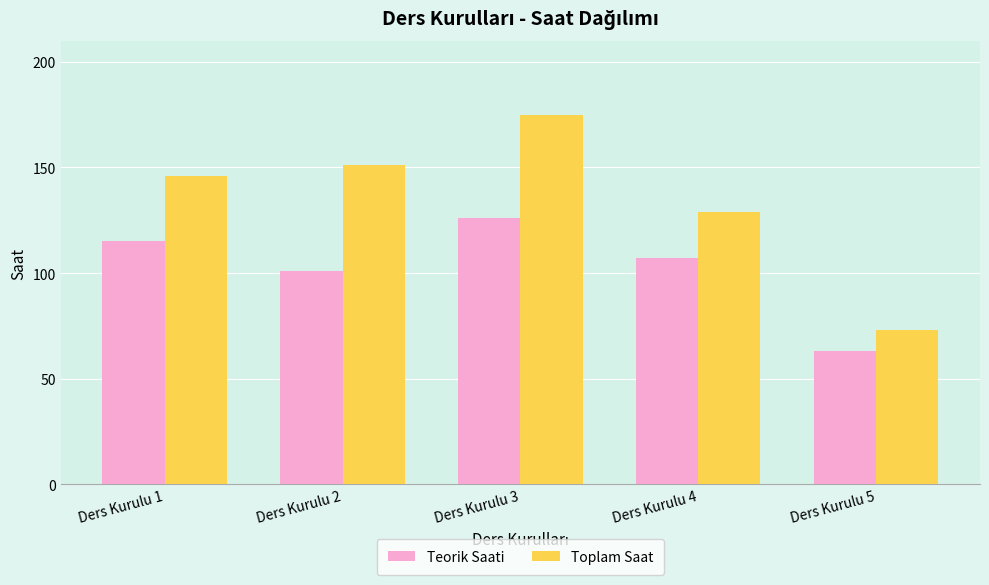

Which category has the lowest value in the Teorik Saati series?

Ders Kurulu 5